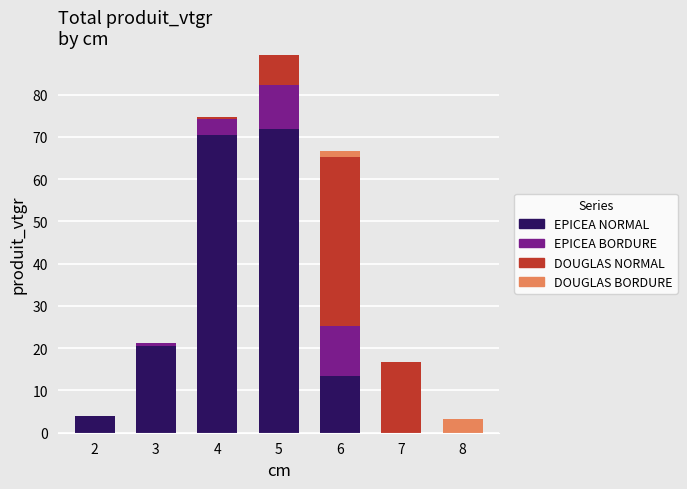

What is the highest value of the EPICEA NORMAL series?

71.8